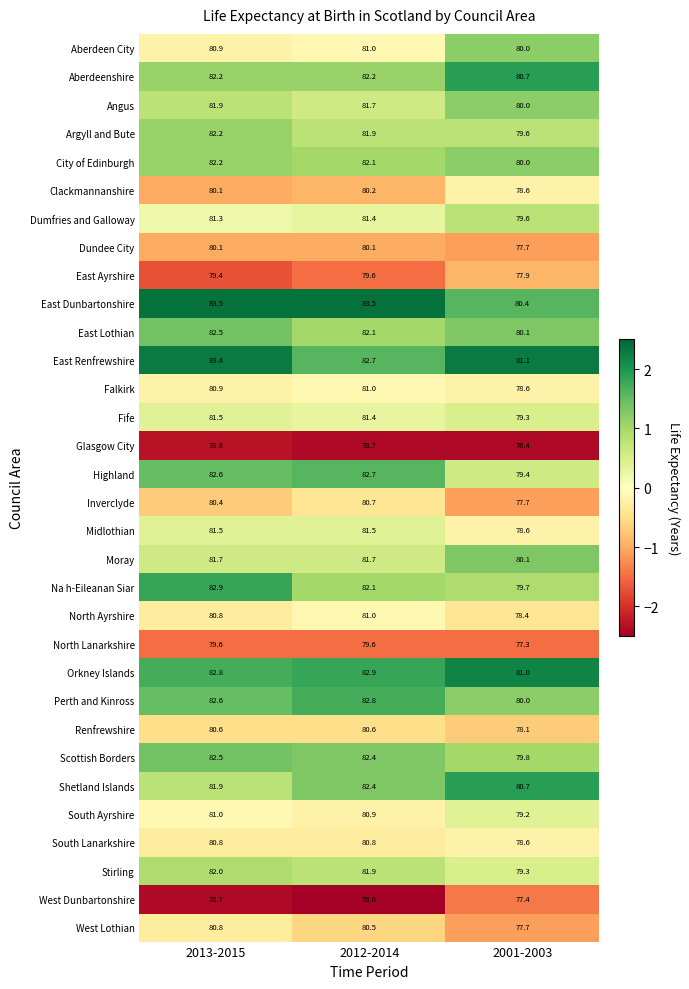

What value does the Renfrewshire series have at 2013-2015?

80.6